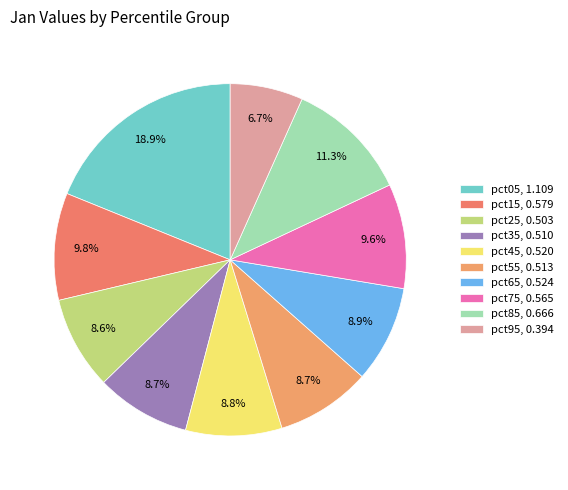

Is there any slice that represents more than half of the pie?

No